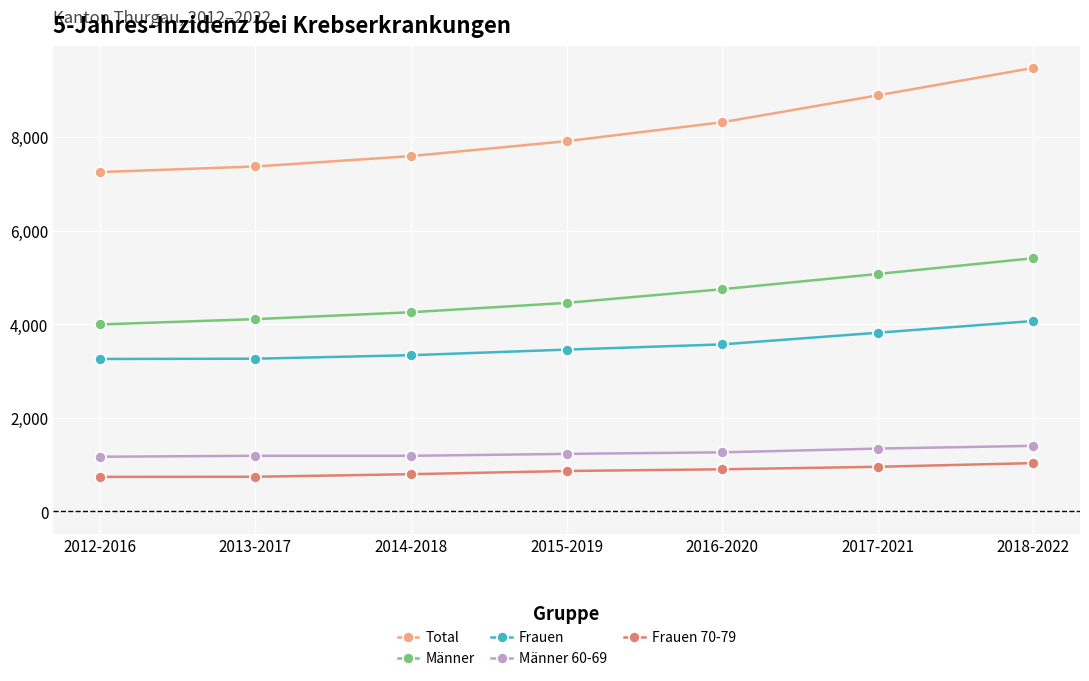

How many data points does each series have?

7